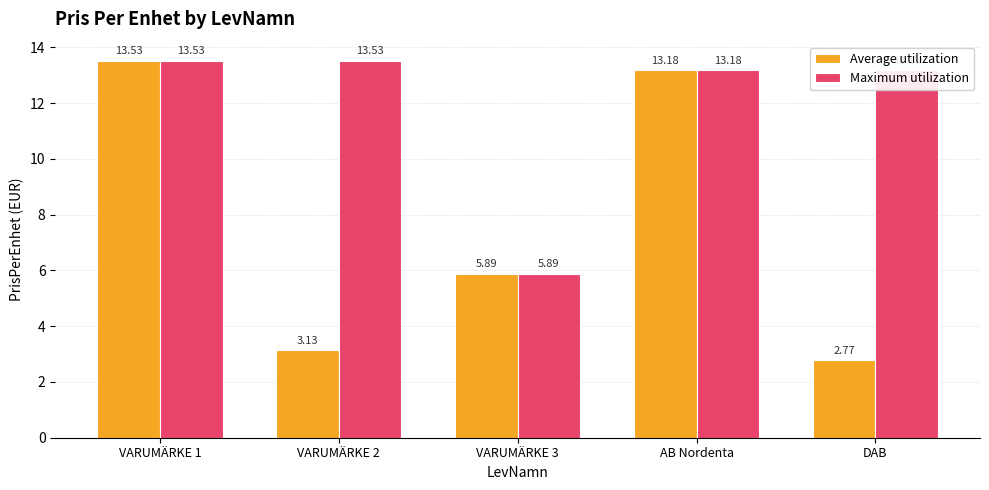

List the labels in order of Average utilization value, smallest first.

DAB, VARUMÄRKE 2, VARUMÄRKE 3, AB Nordenta, VARUMÄRKE 1